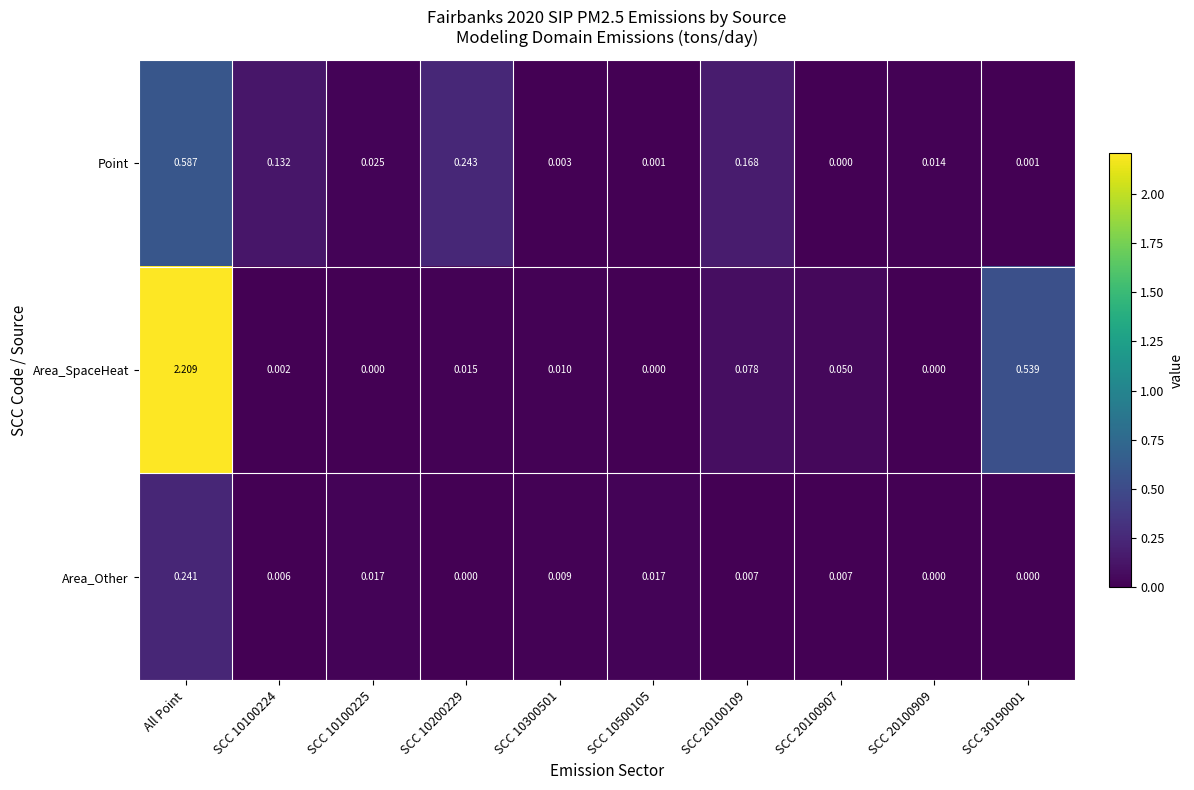

How many data points does each series have?

10